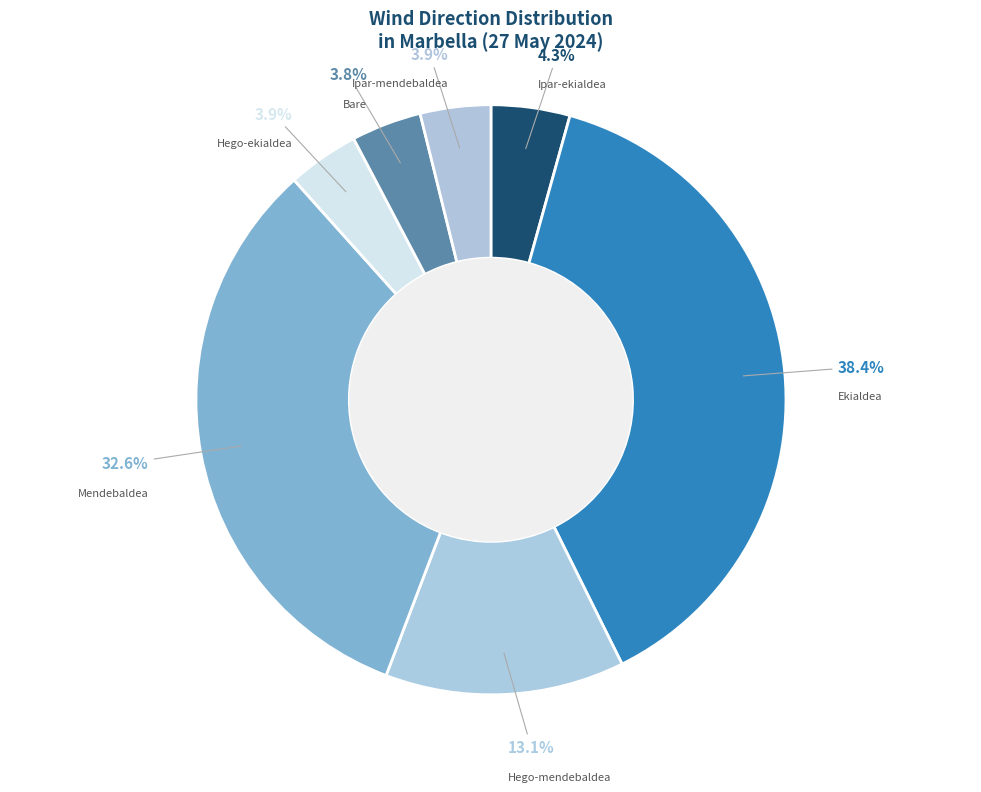

Is there a majority slice in this chart?

No